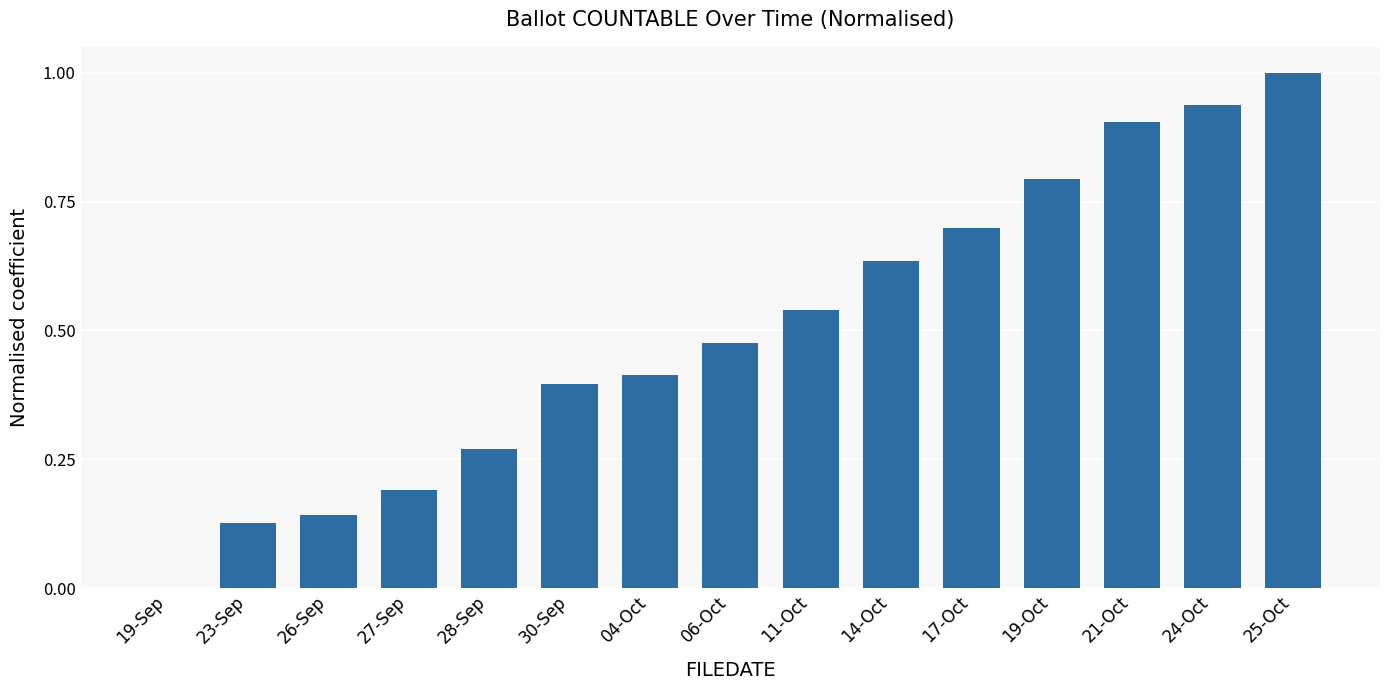

Count the number of data series in this chart.

1